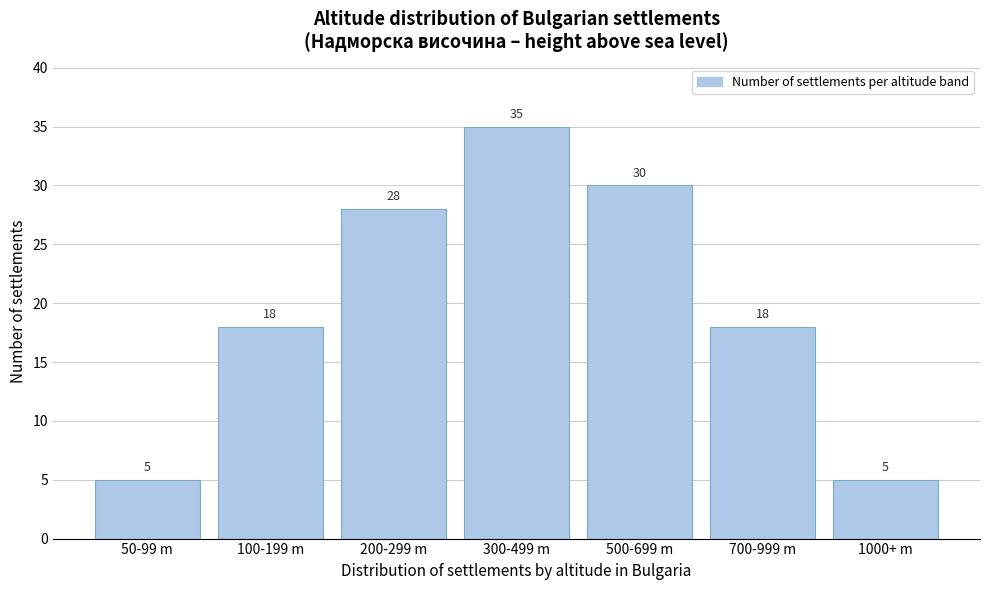

Reading left to right, list all the values displayed in this chart.

5	18	28	35	30	18	5